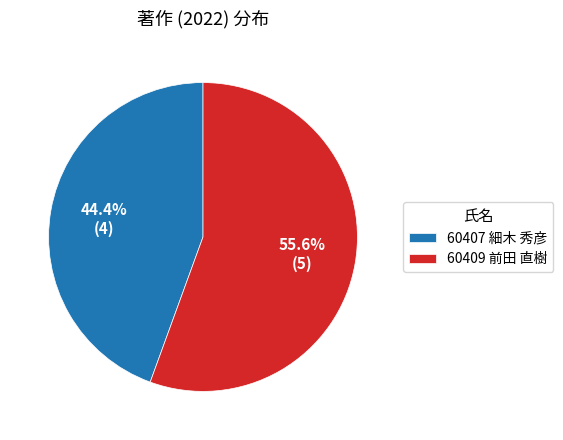

Which category has the biggest portion of the pie?

60409 前田 直樹